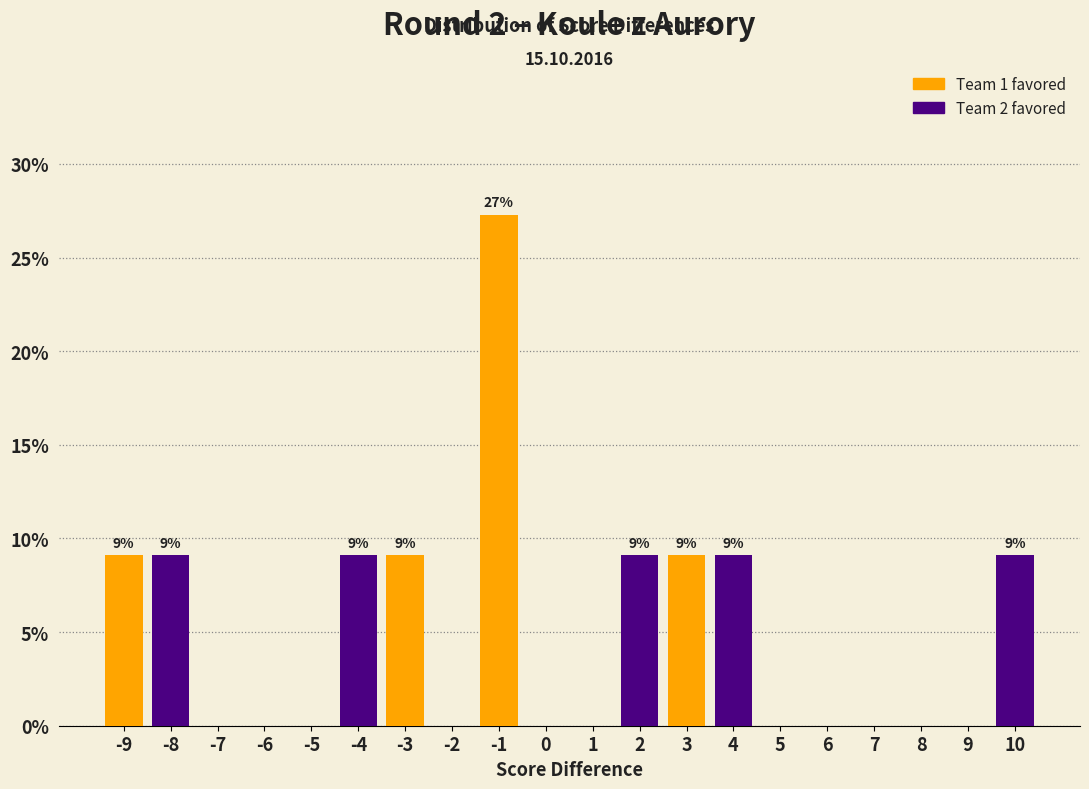

Over which range of the x-axis is the bar tallest?

-1.5 to -0.5